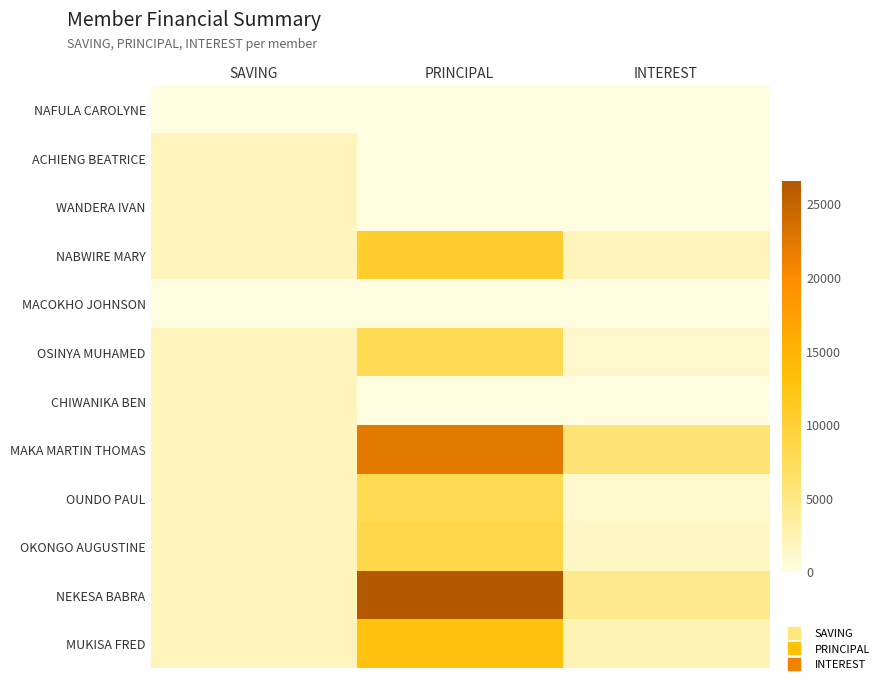

Reading left to right, list all the values displayed in this chart.

NAFULA CAROLYNE: SAVING=0	PRINCIPAL=0	INTEREST=0
ACHIENG BEATRICE: SAVING=2000	PRINCIPAL=0	INTEREST=0
WANDERA IVAN: SAVING=2000	PRINCIPAL=0	INTEREST=0
NABWIRE MARY: SAVING=2000	PRINCIPAL=10500	INTEREST=2000
MACOKHO JOHNSON: SAVING=0	PRINCIPAL=0	INTEREST=0
OSINYA MUHAMED: SAVING=2000	PRINCIPAL=7900	INTEREST=1100
CHIWANIKA BEN: SAVING=2000	PRINCIPAL=0	INTEREST=0
MAKA MARTIN THOMAS: SAVING=2000	PRINCIPAL=22300	INTEREST=5700
OUNDO PAUL: SAVING=2000	PRINCIPAL=7900	INTEREST=1100
OKONGO AUGUSTINE: SAVING=2000	PRINCIPAL=8500	INTEREST=1500
NEKESA BABRA: SAVING=2000	PRINCIPAL=26500	INTEREST=4500
MUKISA FRED: SAVING=2000	PRINCIPAL=12700	INTEREST=2300